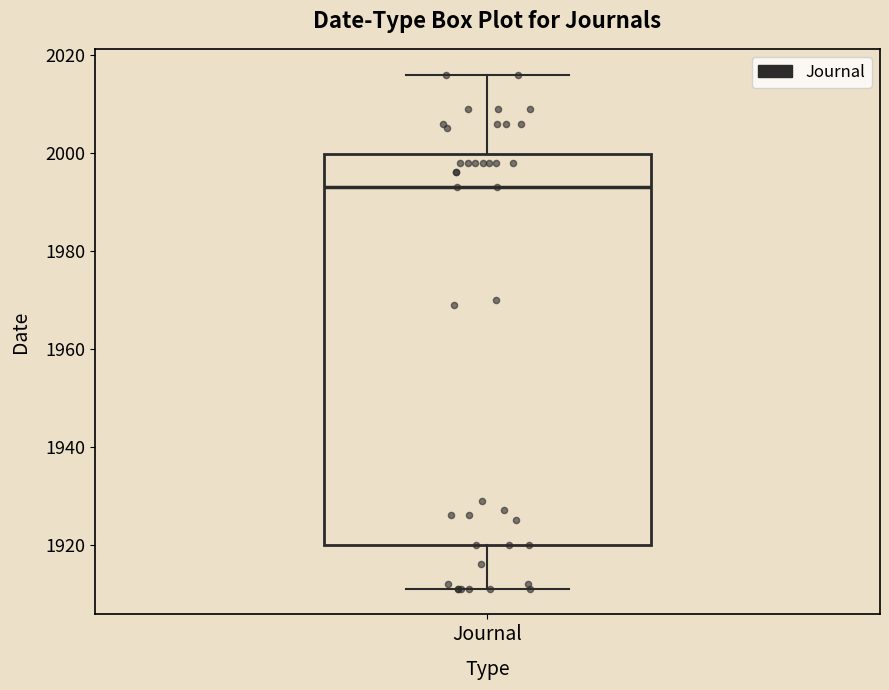

Read this box plot against the y-axis: the position of the median line, the range covered by the box, and the ends of both whiskers. The values are not printed on the chart, so give them approximately, as read against the axis.

median 1994, box 1920 to 2000, whiskers 1912 to 2016